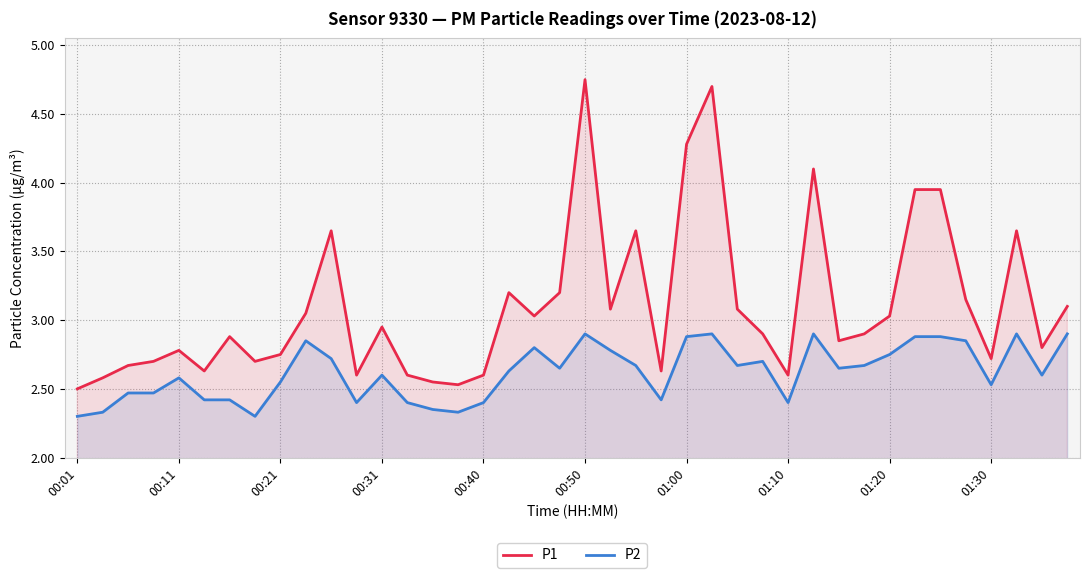

Rank the series by their maximum value, from lowest to highest.

P2, P1